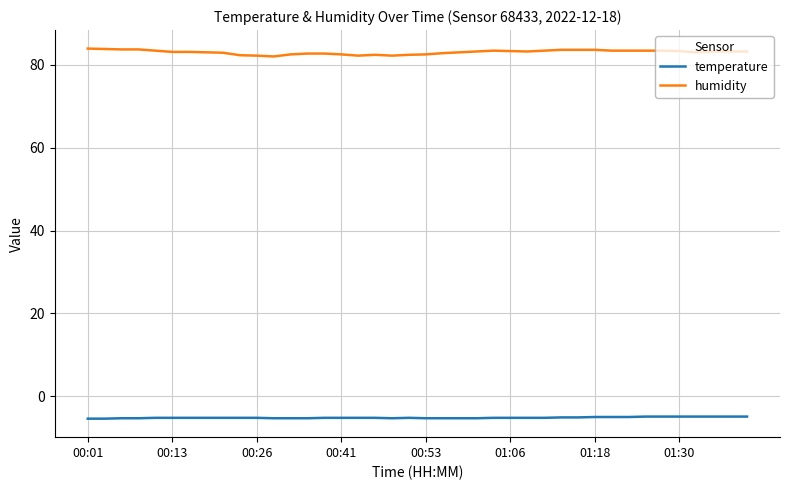

At how many categories does at least one series exceed 41?

40